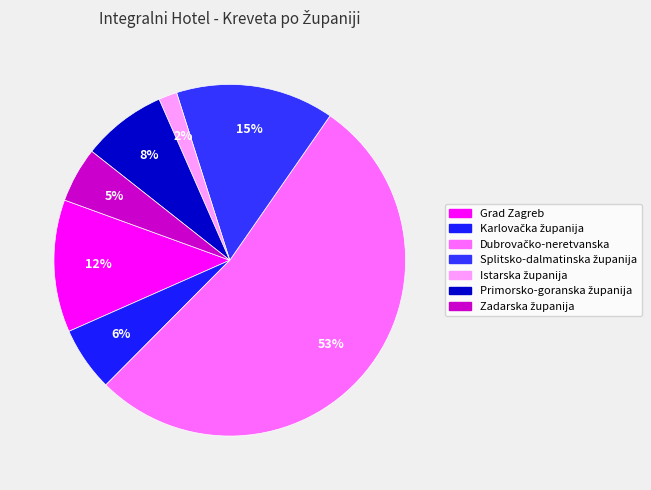

What is the largest slice in the pie chart?

Dubrovačko-neretvanska